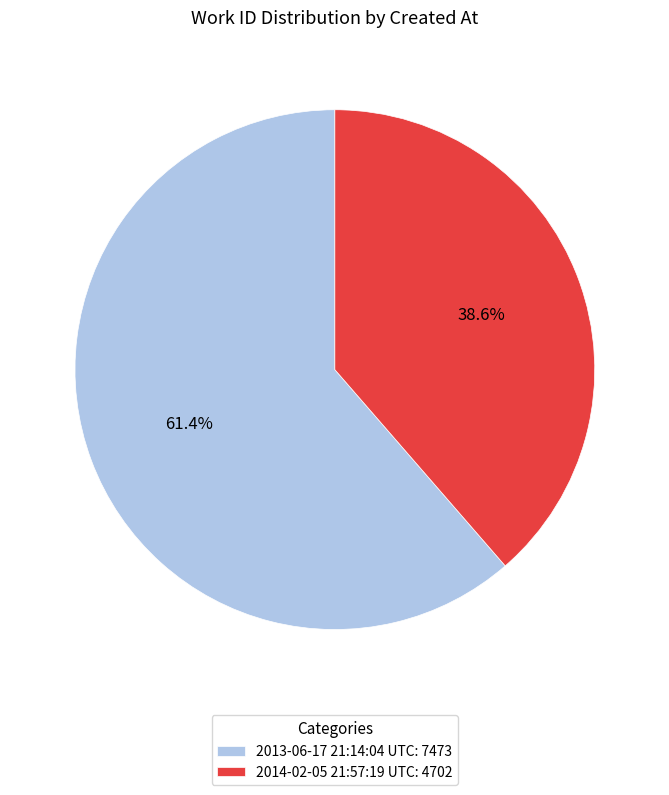

How many segments does this pie chart have?

2